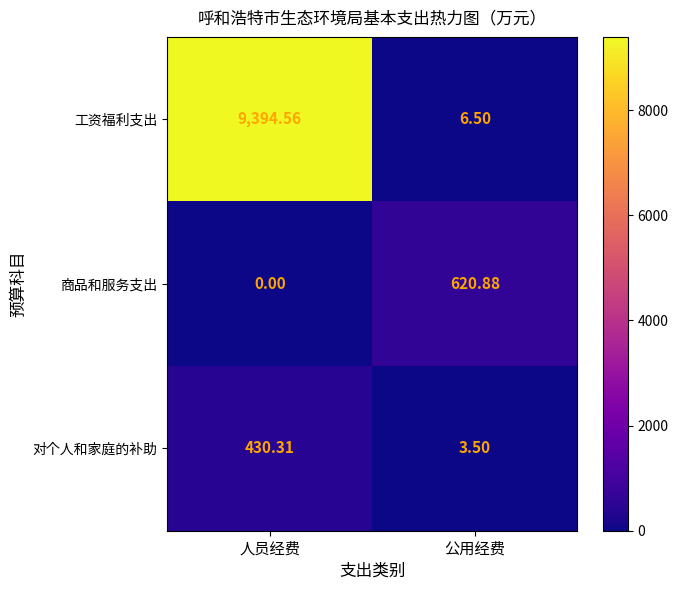

Rank the series by their maximum value, from lowest to highest.

对个人和家庭的补助, 商品和服务支出, 工资福利支出